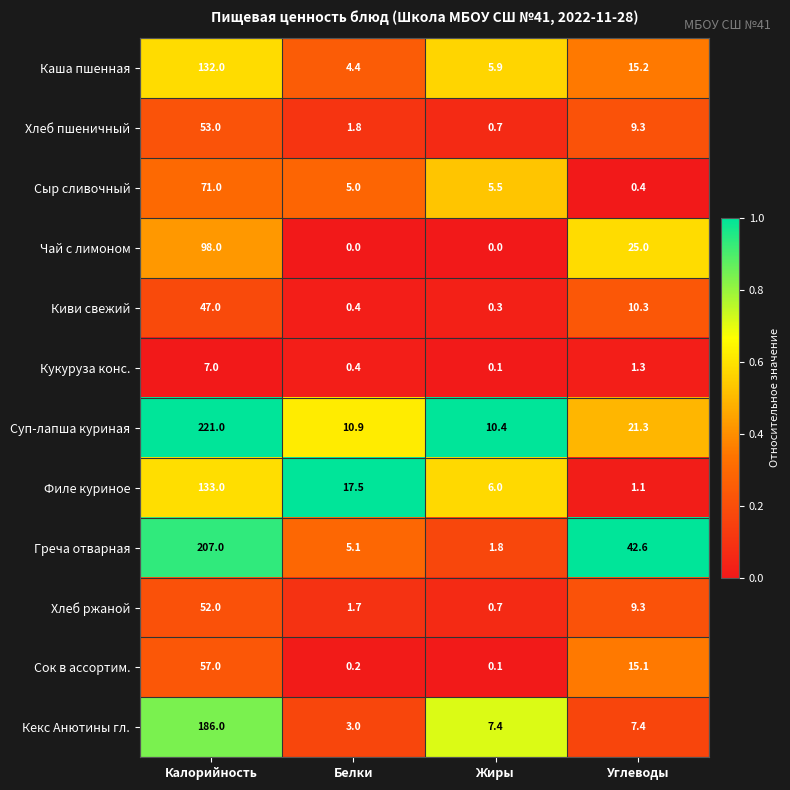

How many distinct data groups are displayed?

12